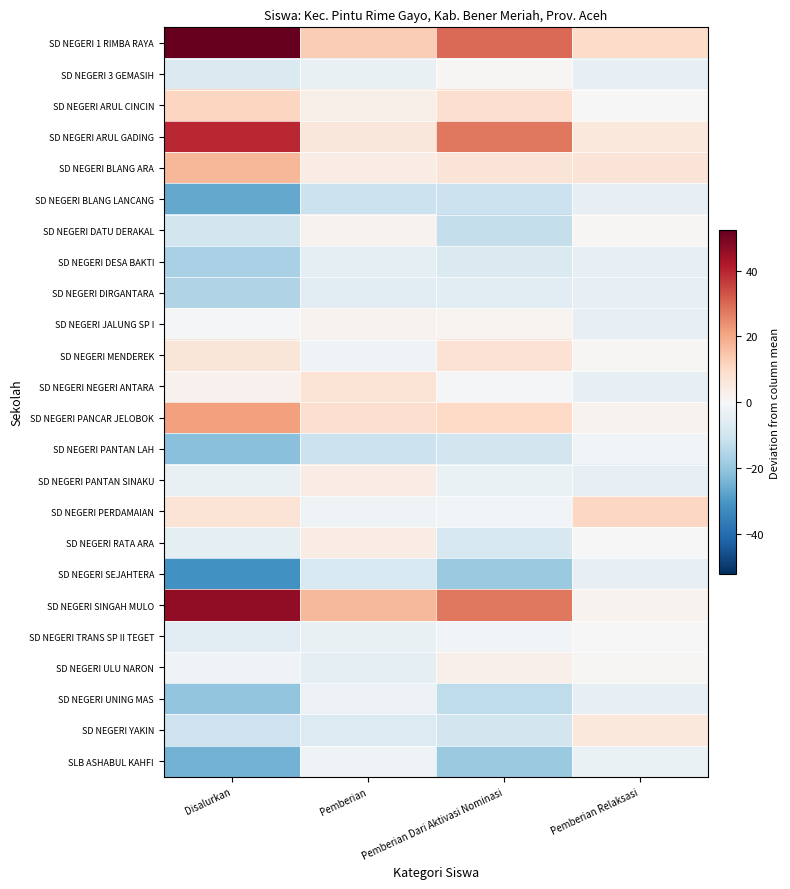

At Pemberian, list the series in order from smallest to largest.

SD NEGERI BLANG LANCANG, SD NEGERI PANTAN LAH, SD NEGERI SEJAHTERA, SD NEGERI YAKIN, SD NEGERI DIRGANTARA, SD NEGERI DESA BAKTI, SD NEGERI ULU NARON, SD NEGERI 3 GEMASIH, SD NEGERI TRANS SP II TEGET, SD NEGERI UNING MAS, SD NEGERI MENDEREK, SD NEGERI PERDAMAIAN, SLB ASHABUL KAHFI, SD NEGERI DATU DERAKAL, SD NEGERI JALUNG SP I, SD NEGERI ARUL CINCIN, SD NEGERI BLANG ARA, SD NEGERI PANTAN SINAKU, SD NEGERI RATA ARA, SD NEGERI ARUL GADING, SD NEGERI NEGERI ANTARA, SD NEGERI PANCAR JELOBOK, SD NEGERI 1 RIMBA RAYA, SD NEGERI SINGAH MULO